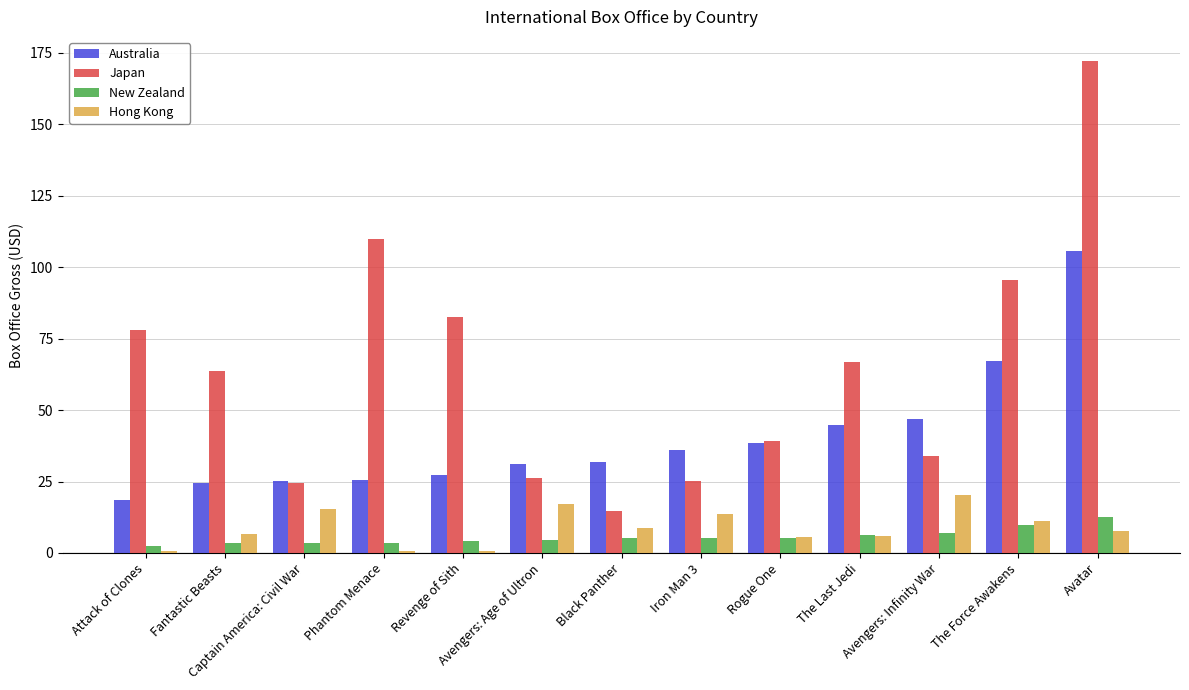

Count the number of data series in this chart.

4